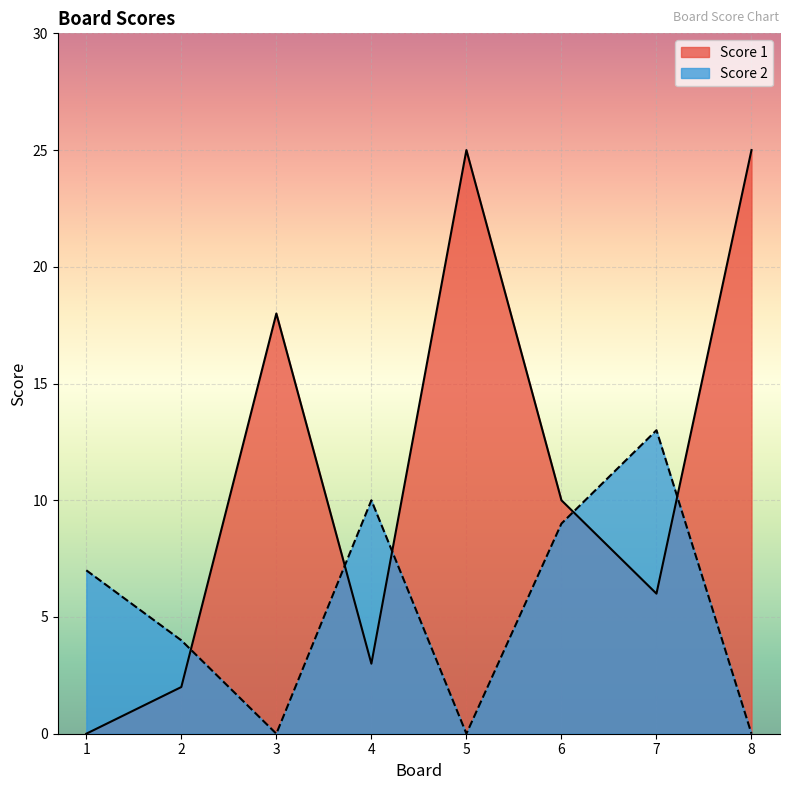

Where is the first local minimum for Score 1?

4